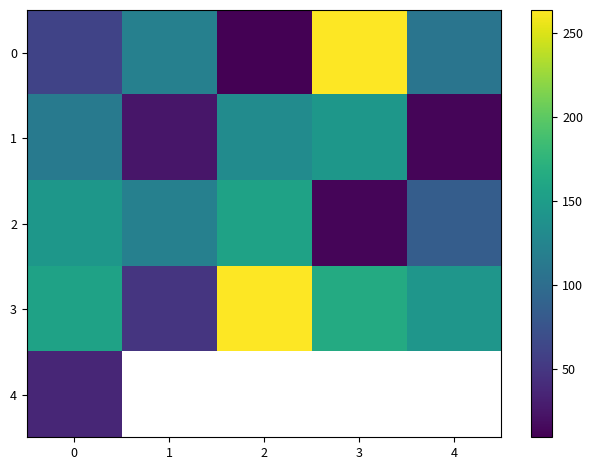

Is the value of 3 at 2 greater than the value of 0 at 2?

Yes